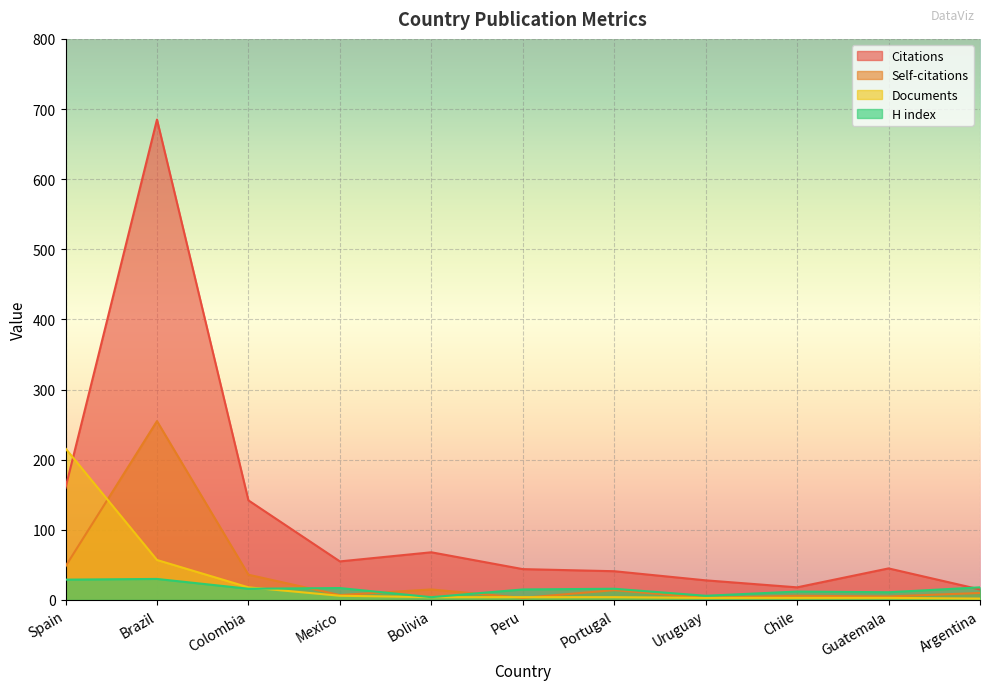

At which label does Self-citations first exceed 10?

Spain